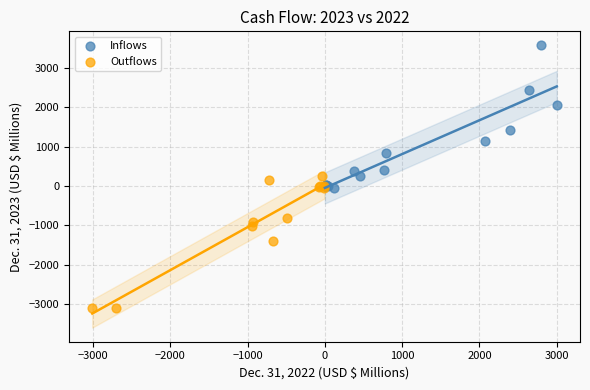

Which series has the widest spread of Y values?

Inflows